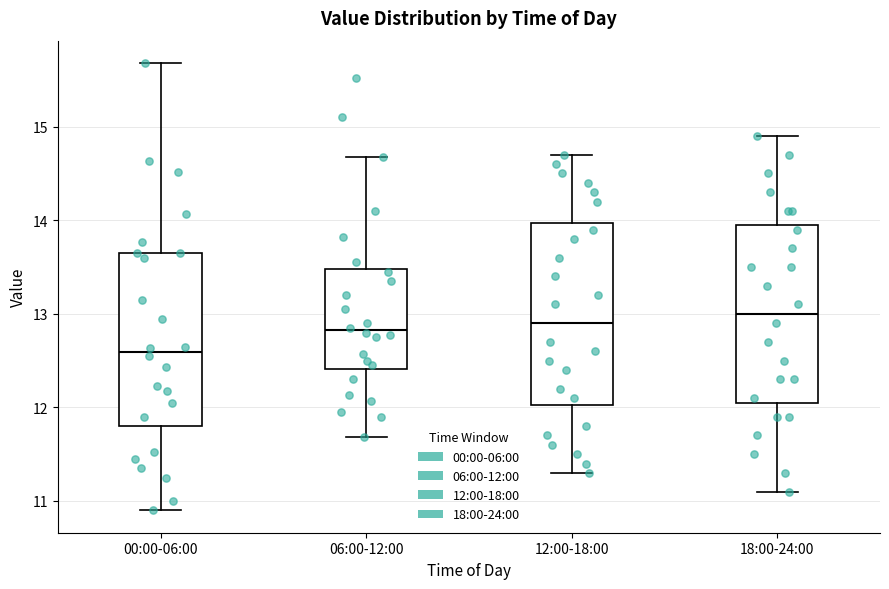

Reading left to right, transcribe this box plot: for each box, give where its median line is, the range the box spans, and where its two whiskers end, as read against the y-axis. The values are not printed on the chart, so give them approximately, as read against the axis.

00:00-06:00: median 12.6, box 11.8 to 13.7, whiskers 10.9 to 15.7
06:00-12:00: median 12.8, box 12.4 to 13.5, whiskers 11.7 to 14.7
12:00-18:00: median 12.9, box 12.0 to 14.0, whiskers 11.3 to 14.7
18:00-24:00: median 13.0, box 12.1 to 14.0, whiskers 11.1 to 14.9